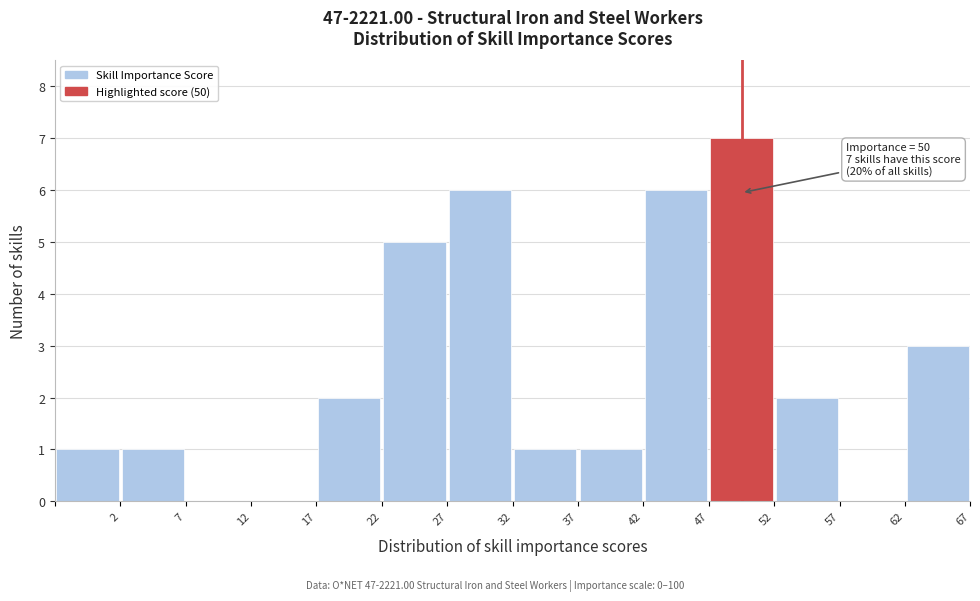

Over which range of the x-axis is the bar tallest?

47.5 to 52.5